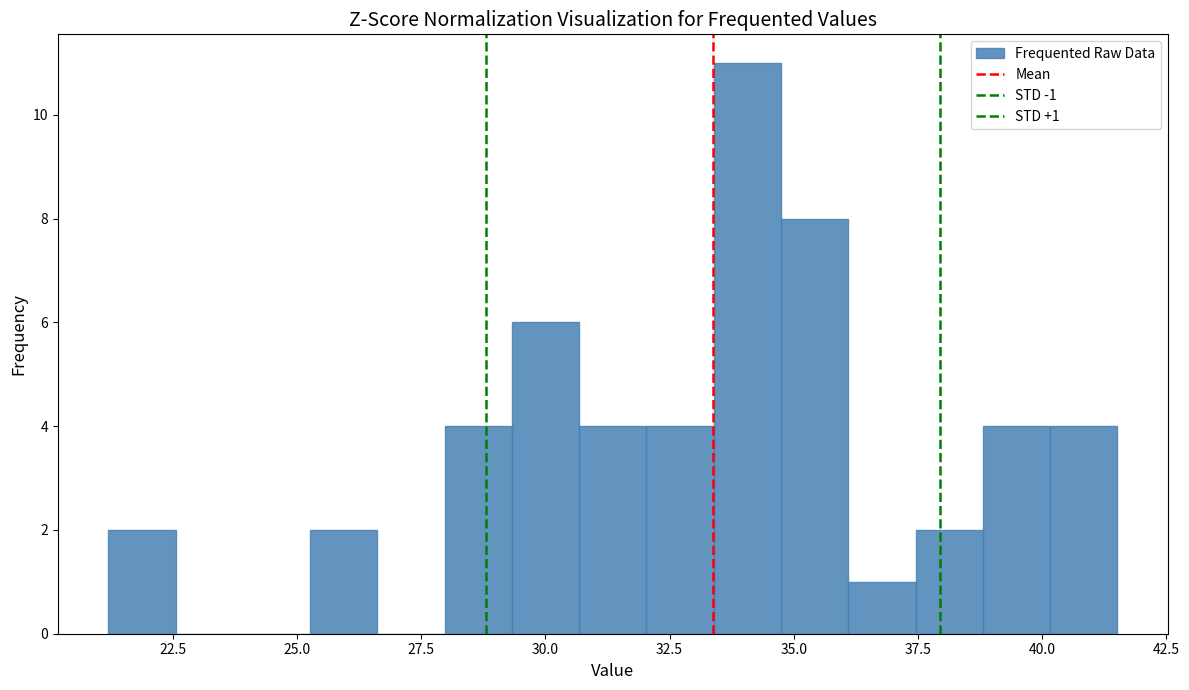

Around what value on the x-axis is the tallest bar? Give the approximate position of its centre, as read against the axis.

34.0